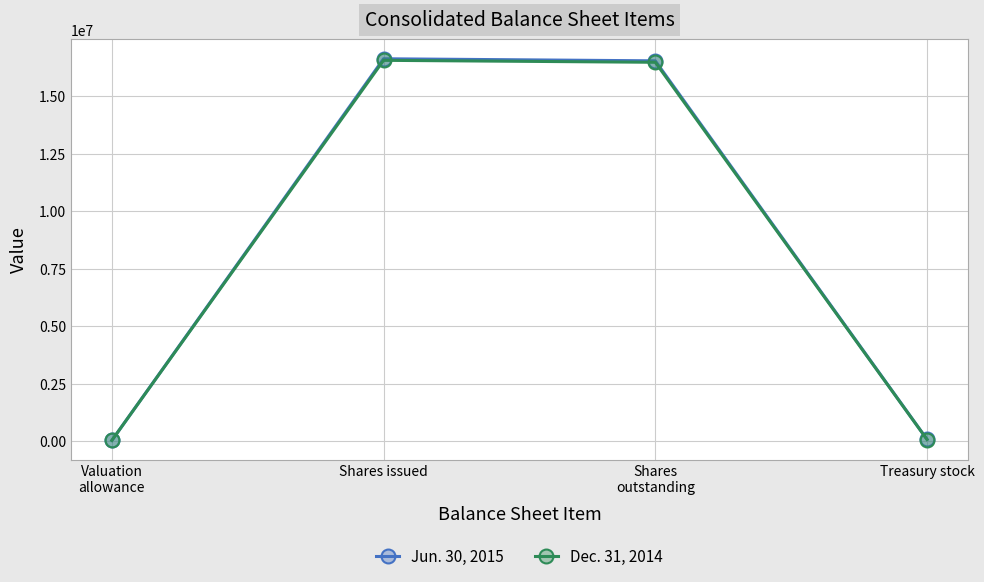

What is the greatest value displayed?

16618188